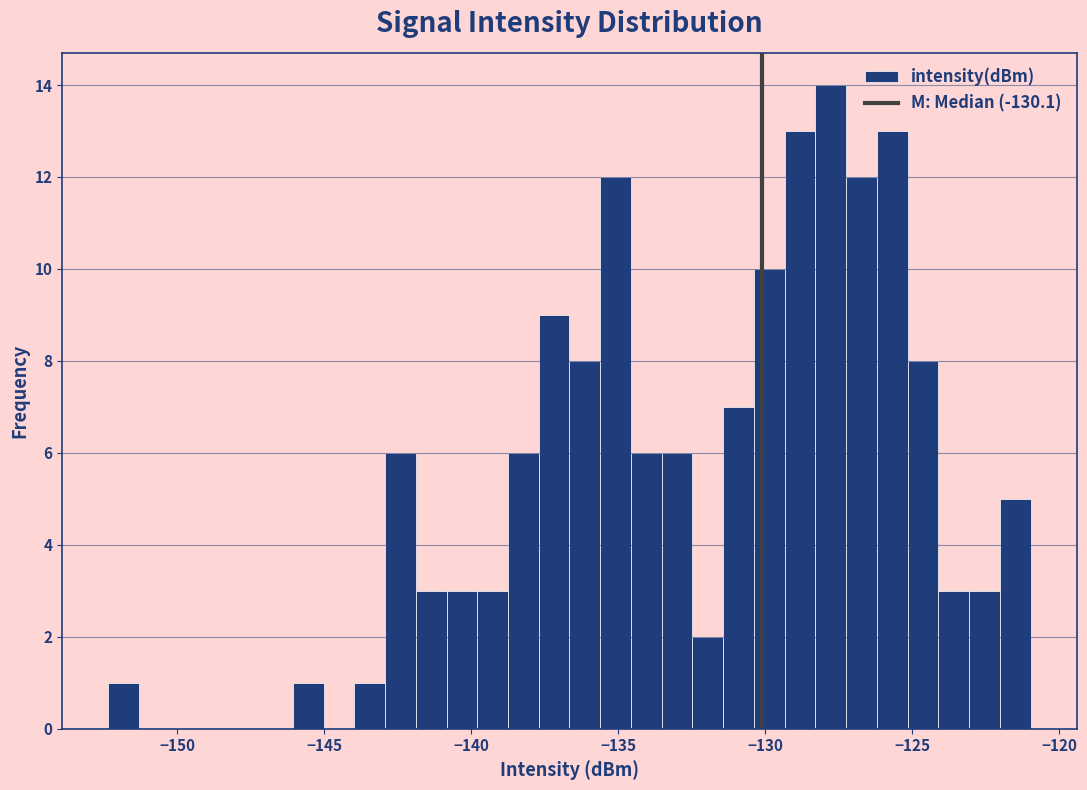

Read against the x-axis, roughly where is the centre of the tallest bar?

-128.0